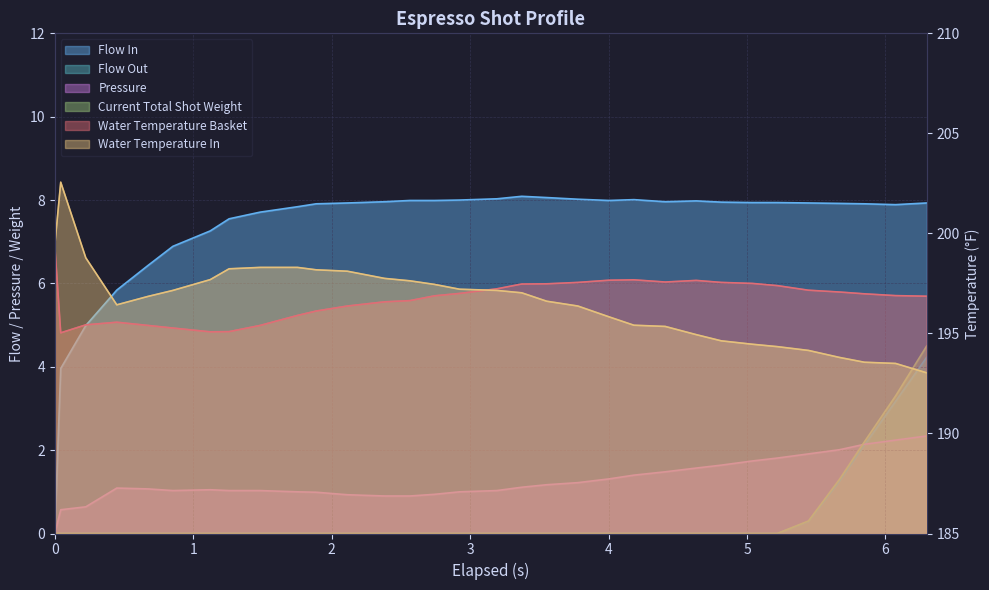

What is the greatest value displayed?

202.6